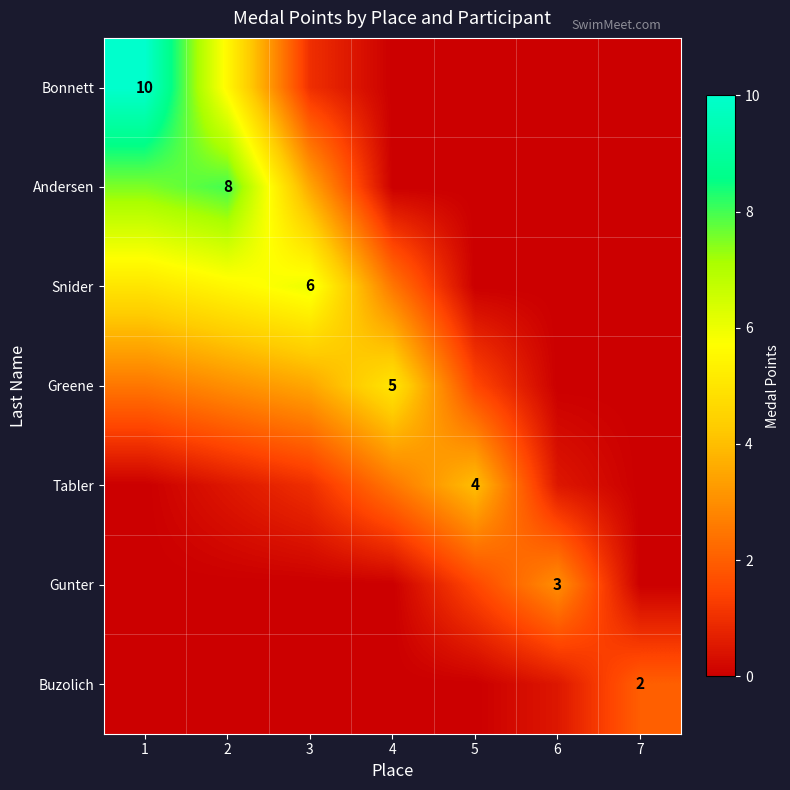

What is the sum of all Bonnett values?

16.5